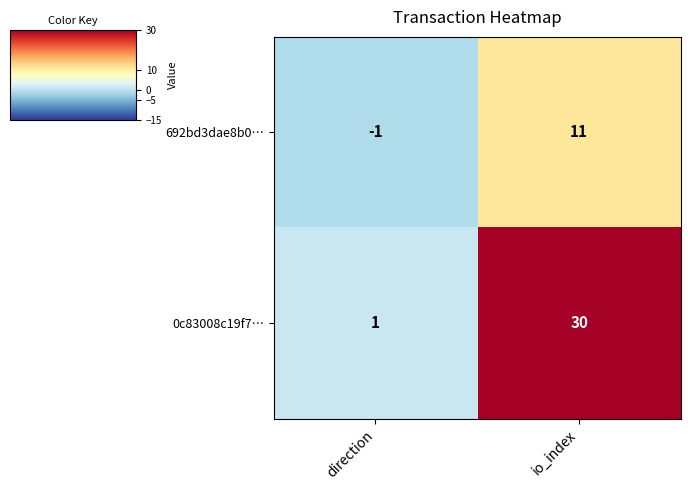

Count the number of data series in this chart.

2